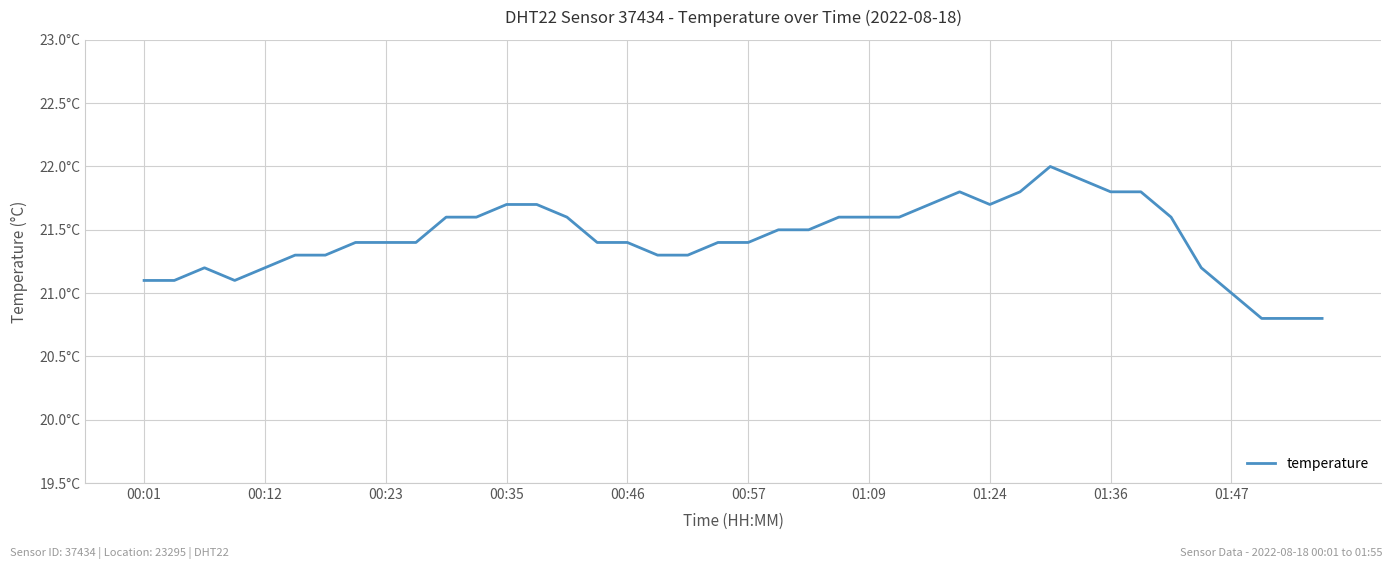

Does the chart have visible grid lines?

Yes